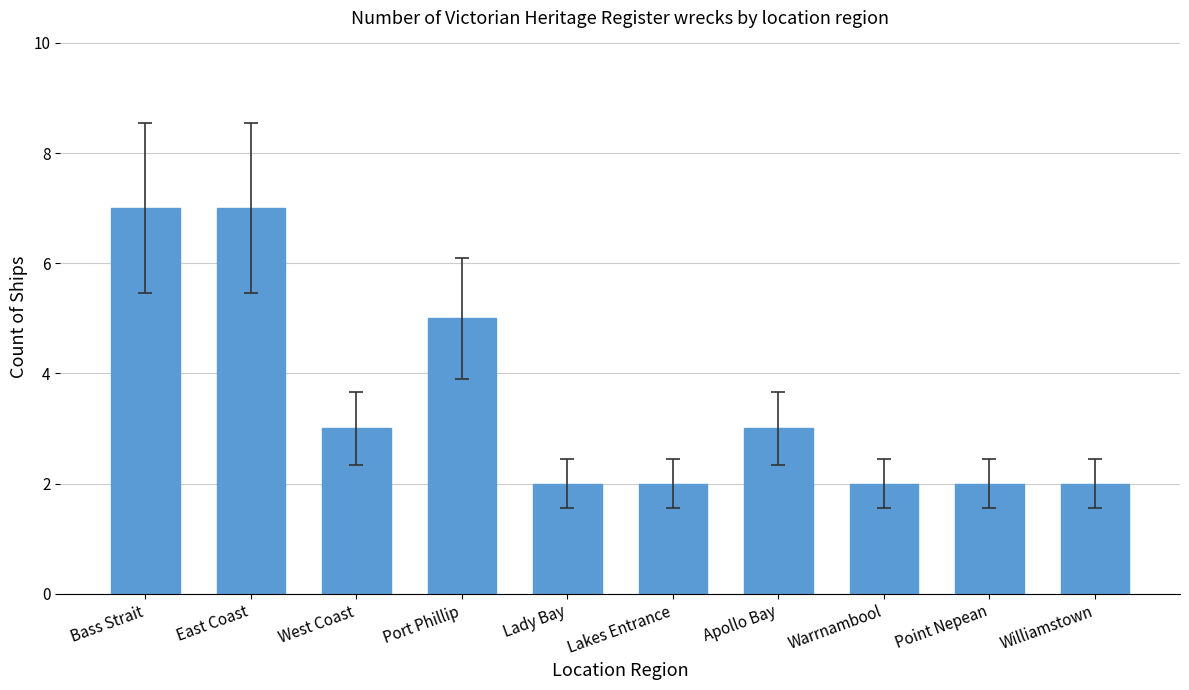

The value at Williamstown is 1. True or false?

False